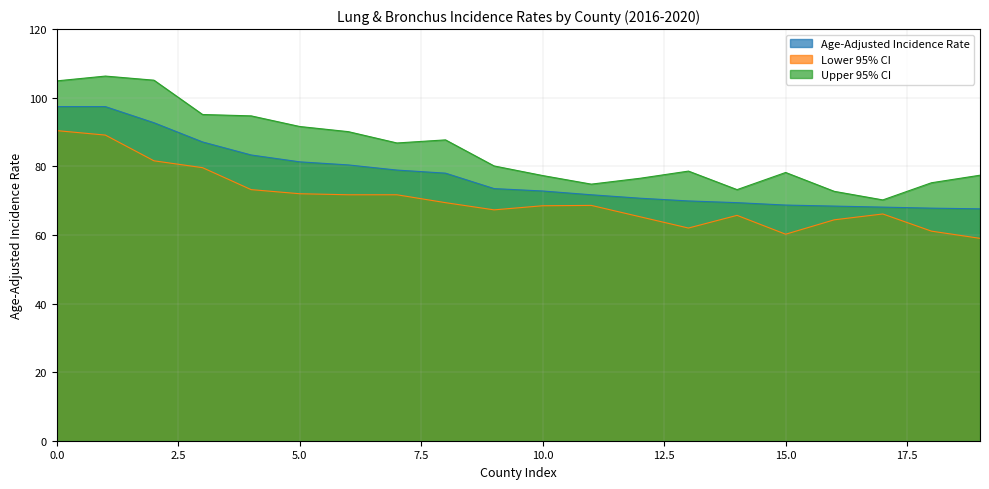

Which series has the widest spread of values?

Upper 95% CI